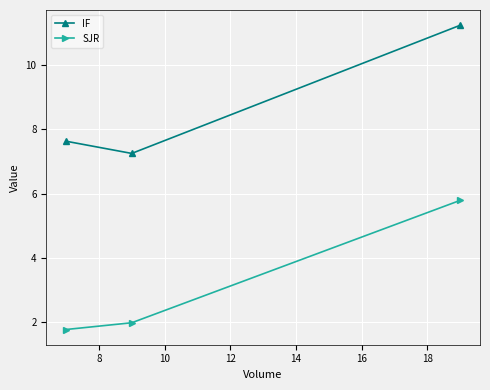

How many categories are shown in the chart?

3